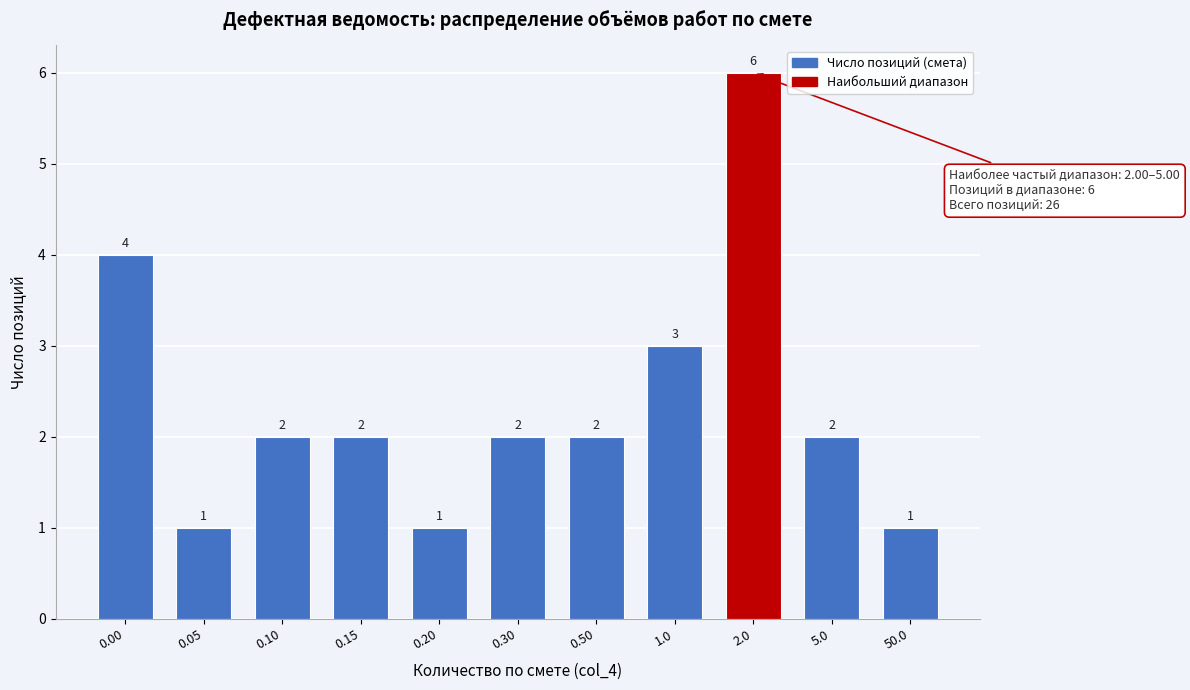

Reading left to right, transcribe all the data shown in this chart.

0.00=4	0.05=1	0.10=2	0.15=2	0.20=1	0.30=2	0.50=2	1.0=3	2.0=6	5.0=2	50.0=1